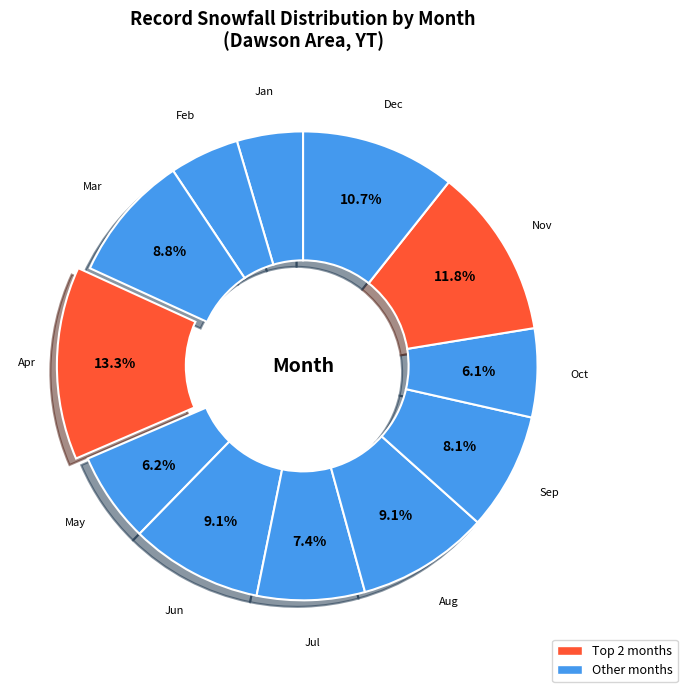

How many segments does this pie chart have?

12